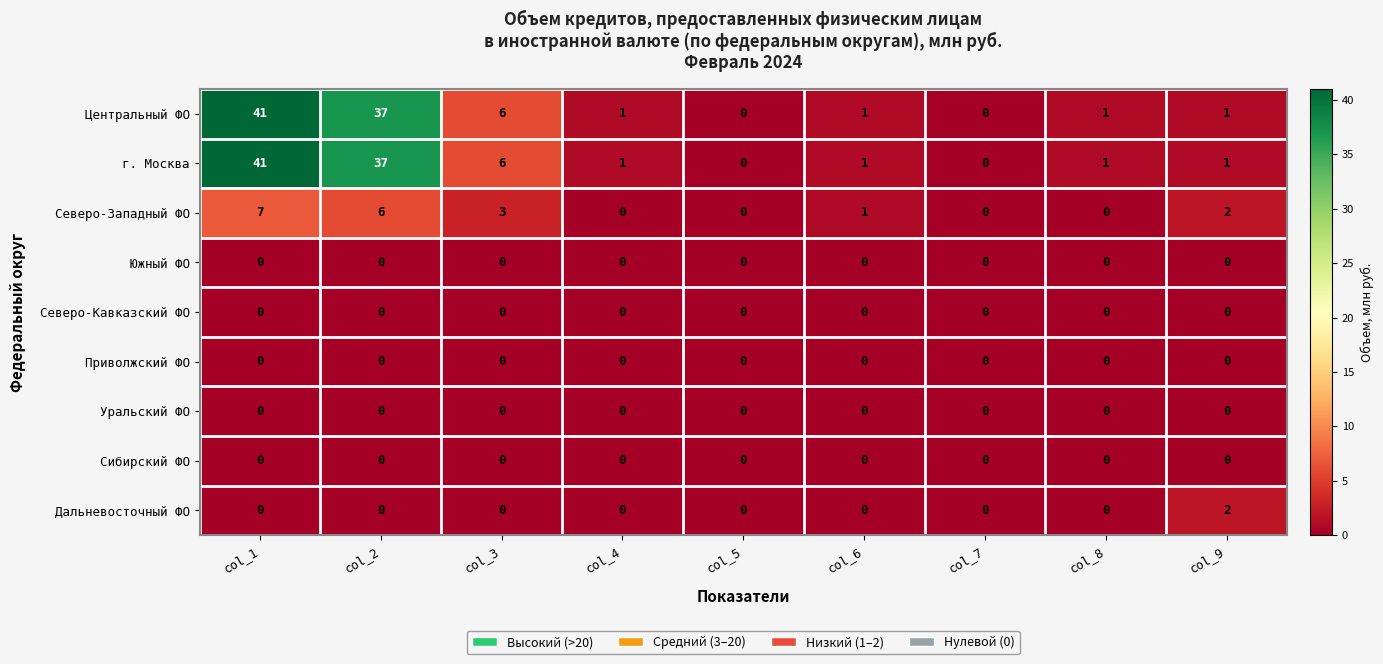

What is the sum of the Центральный ФО values at col_9 and col_2?

38